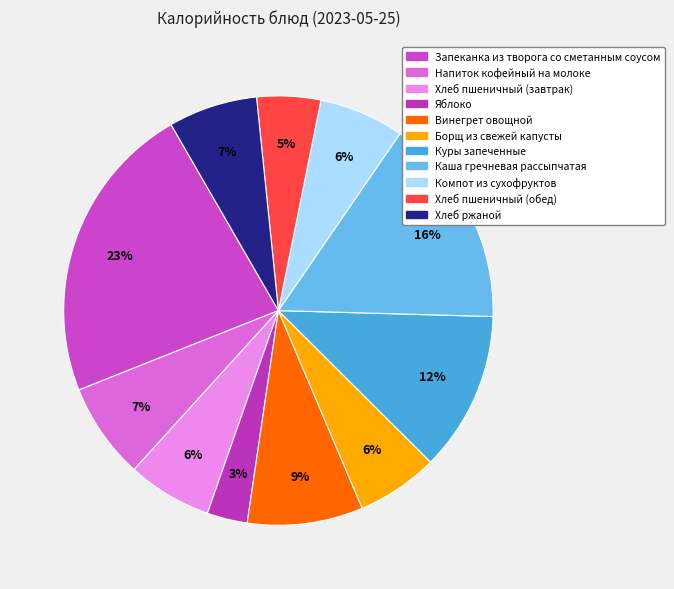

Which has a higher value, Хлеб пшеничный (завтрак) or Винегрет овощной?

Винегрет овощной